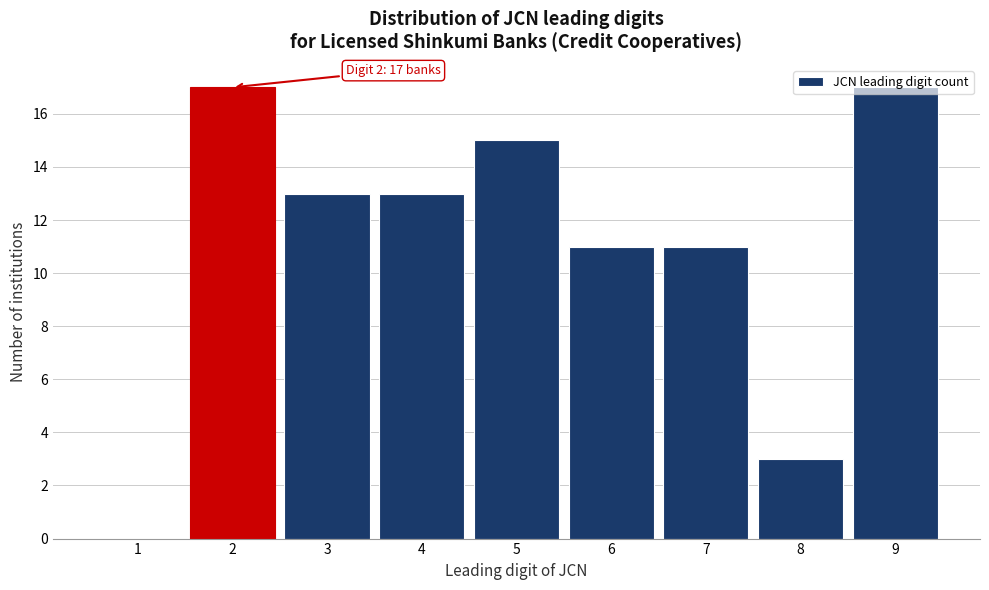

Between 5 and 9, which is larger?

9